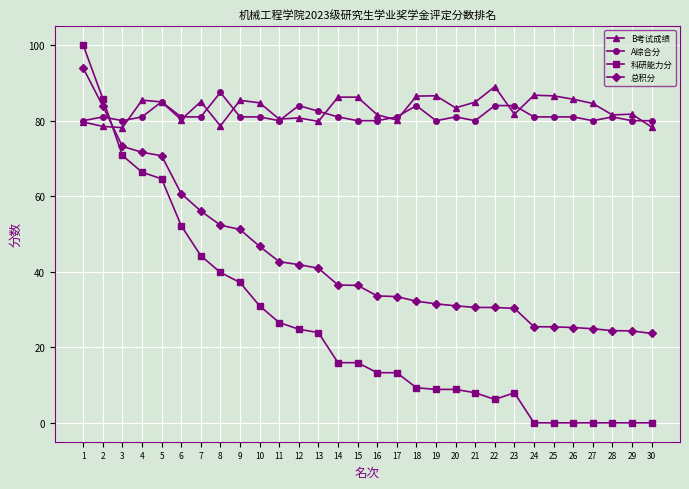

What is the average value of the 总积分 series?

42.8